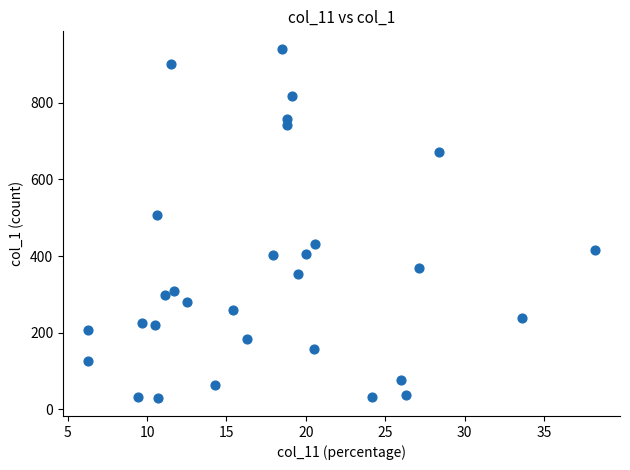

What Y value in the scatter plot is closest to 484?

508